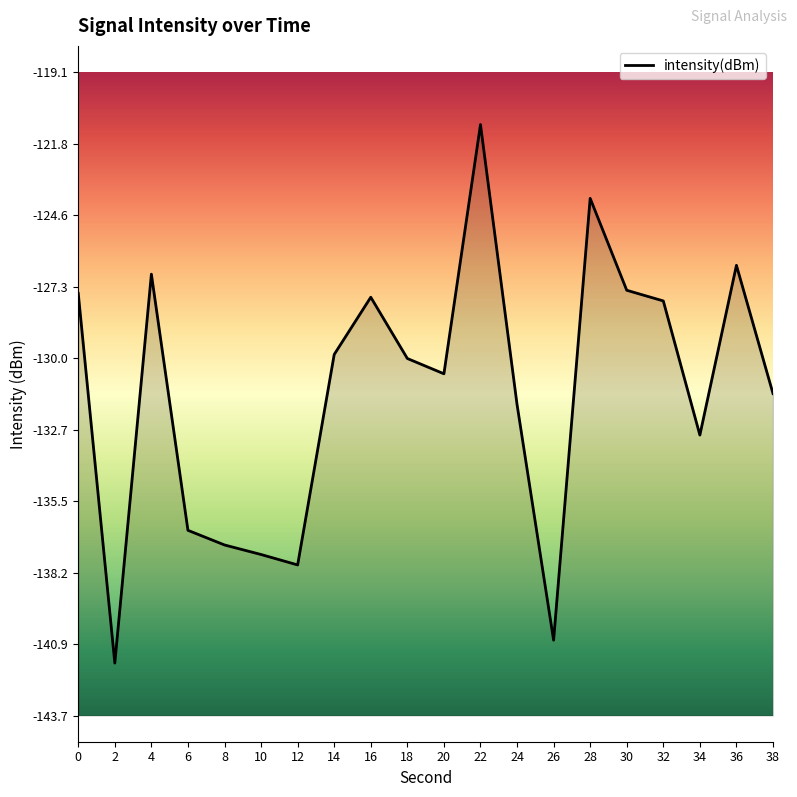

Which category has the lowest value across all series?

2